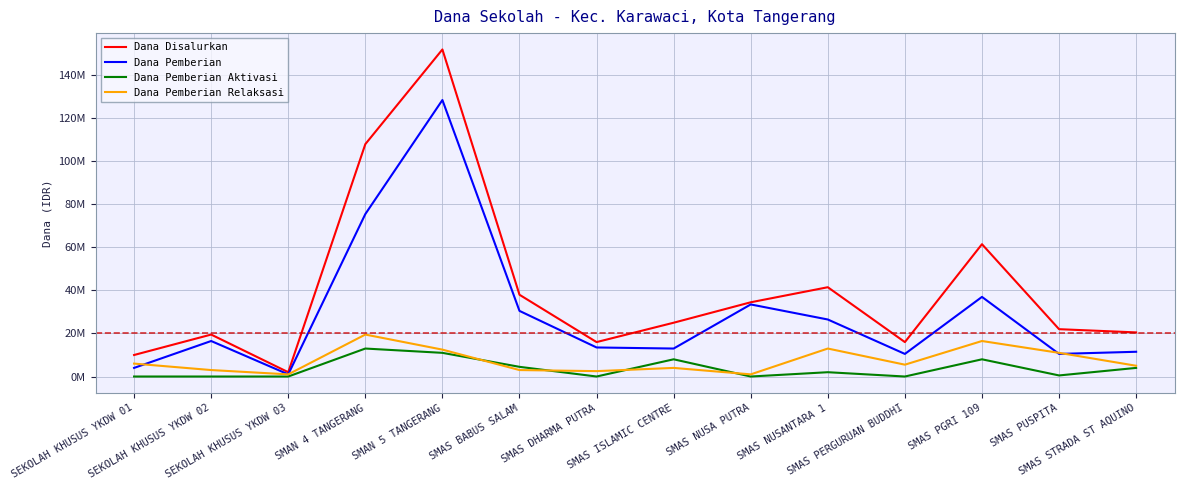

Rank the categories by Dana Pemberian value from highest to lowest.

SMAN 5 TANGERANG, SMAN 4 TANGERANG, SMAS PGRI 109, SMAS NUSA PUTRA, SMAS BABUS SALAM, SMAS NUSANTARA 1, SEKOLAH KHUSUS YKDW 02, SMAS DHARMA PUTRA, SMAS ISLAMIC CENTRE, SMAS STRADA ST AQUINO, SMAS PERGURUAN BUDDHI, SMAS PUSPITA, SEKOLAH KHUSUS YKDW 01, SEKOLAH KHUSUS YKDW 03